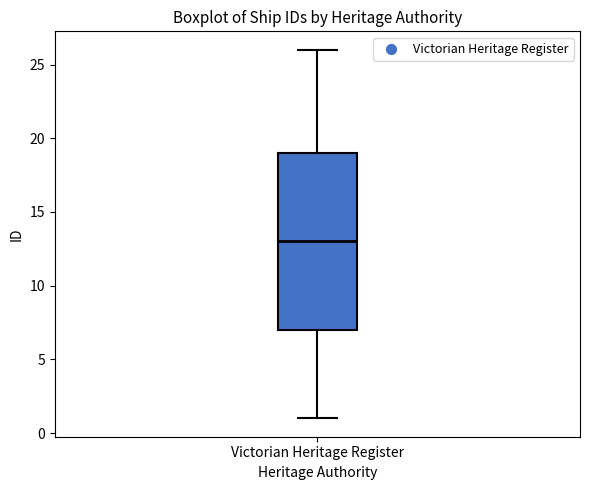

Where does the lower whisker of the box for Victorian Heritage Register end on the y-axis? The values are not printed on the chart, so give them approximately, as read against the axis.

1